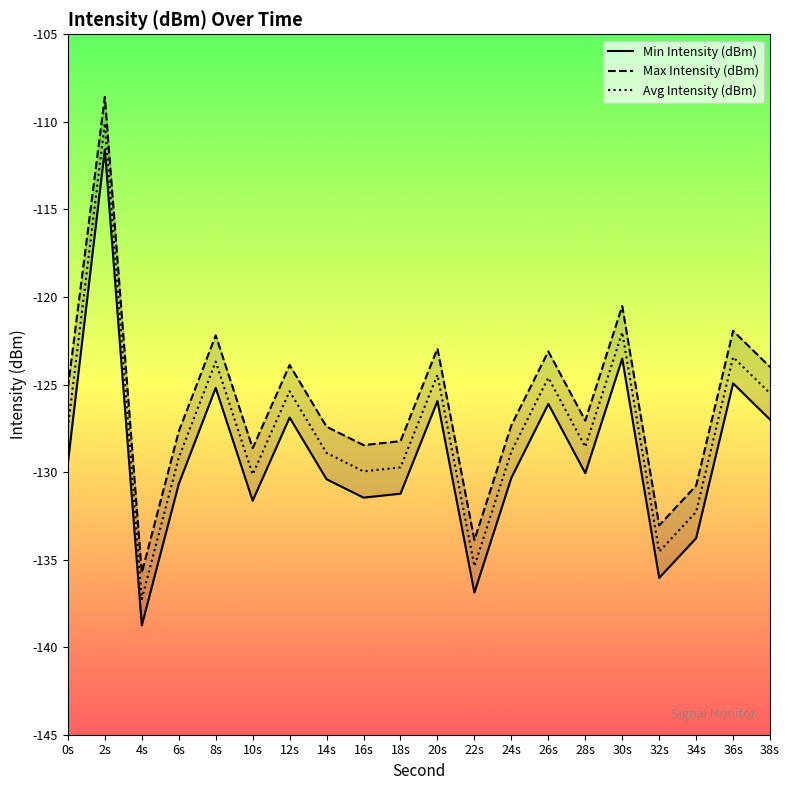

Rank the series by their average value, from lowest to highest.

Min Intensity (dBm), Avg Intensity (dBm), Max Intensity (dBm)